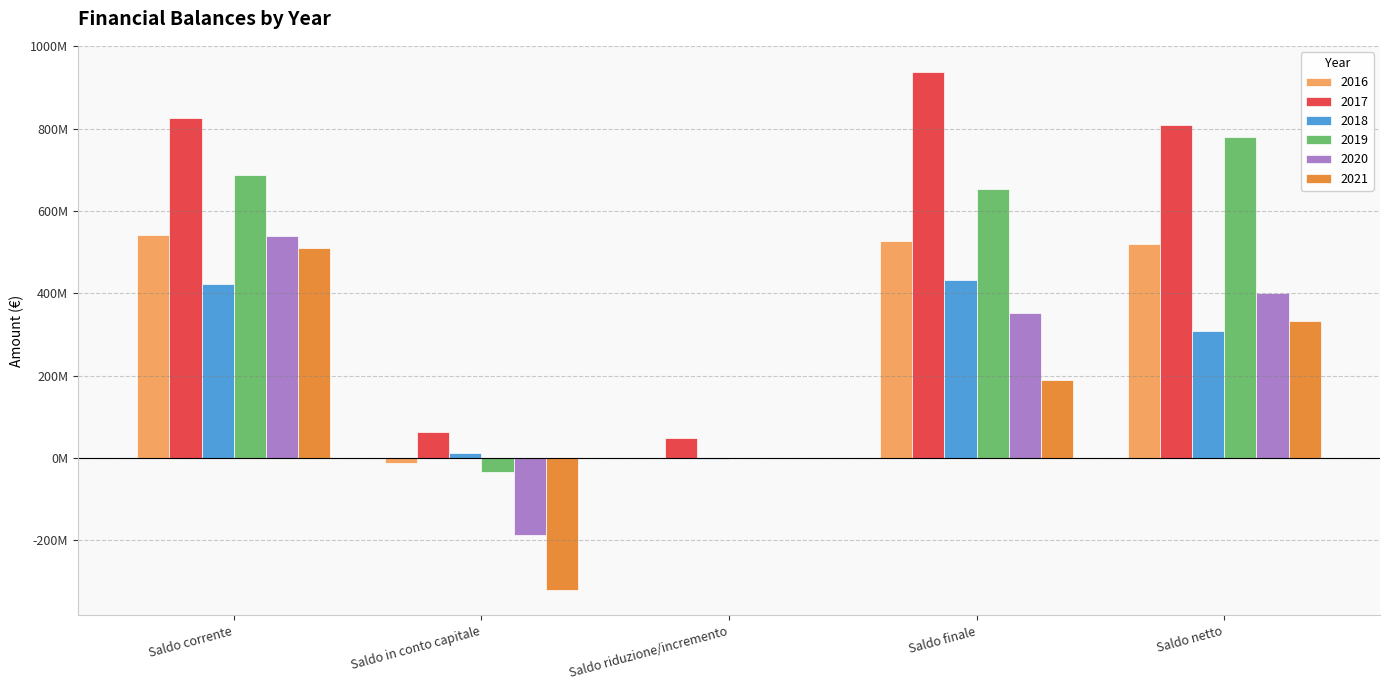

Are the bars grouped side by side (vs. stacked)?

Yes